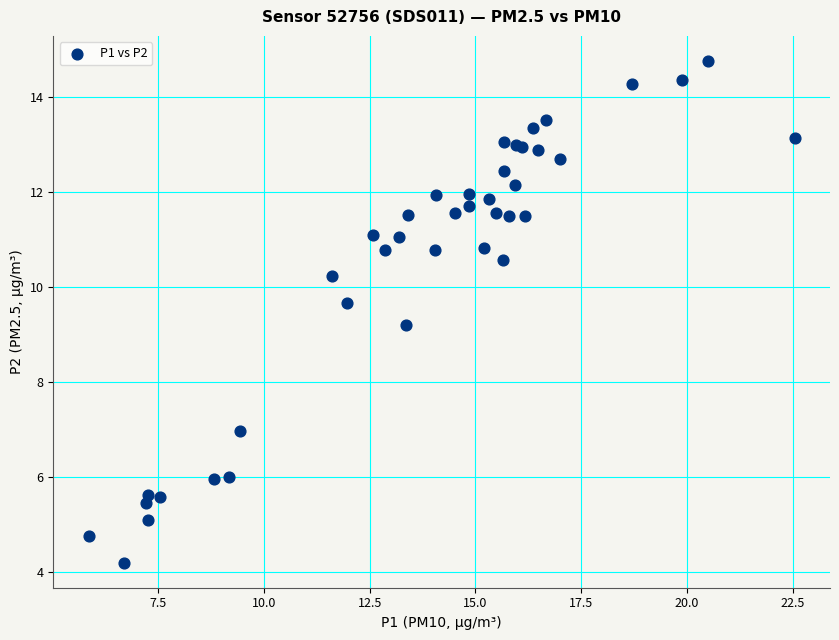

What Y value in the scatter plot is closest to 9?

9.2